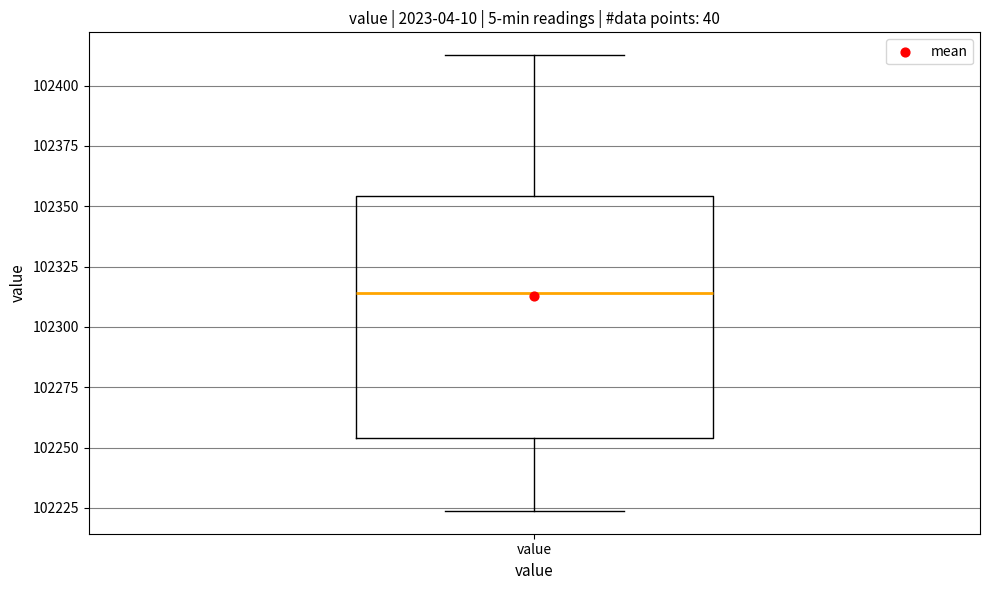

Transcribe this box plot: give where the median line is, the range the box spans, and where the two whiskers end, as read against the y-axis. The values are not printed on the chart, so give them approximately, as read against the axis.

median 102315, box 102255 to 102355, whiskers 102225 to 102415